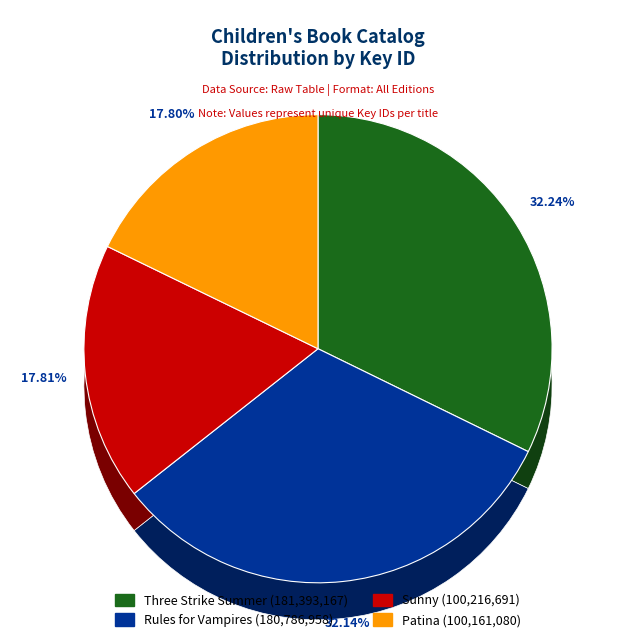

Is there any slice that represents more than half of the pie?

No